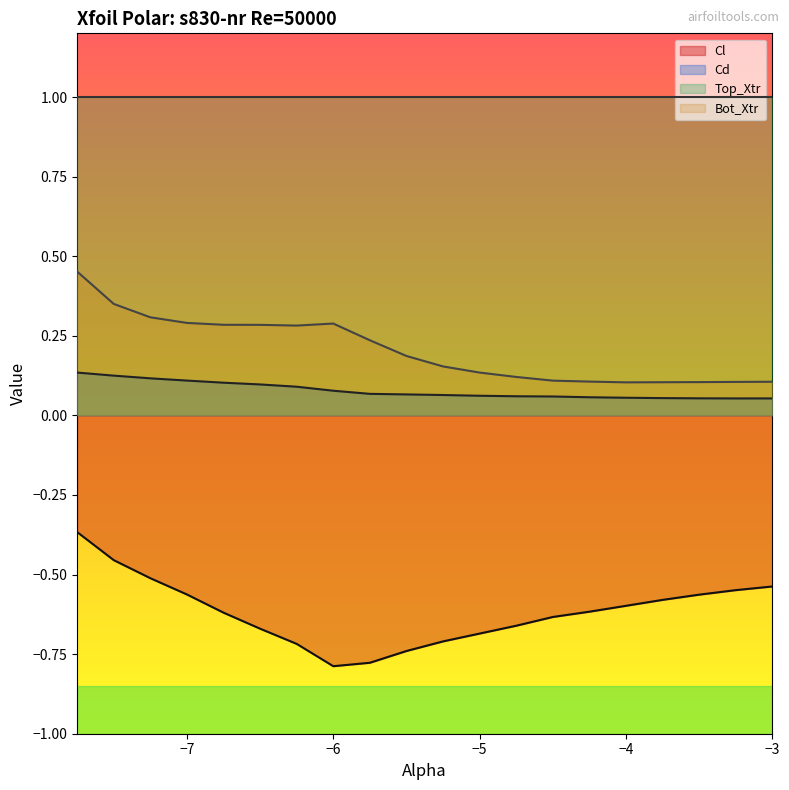

At which label does Bot_Xtr reach its minimum?

-4.0